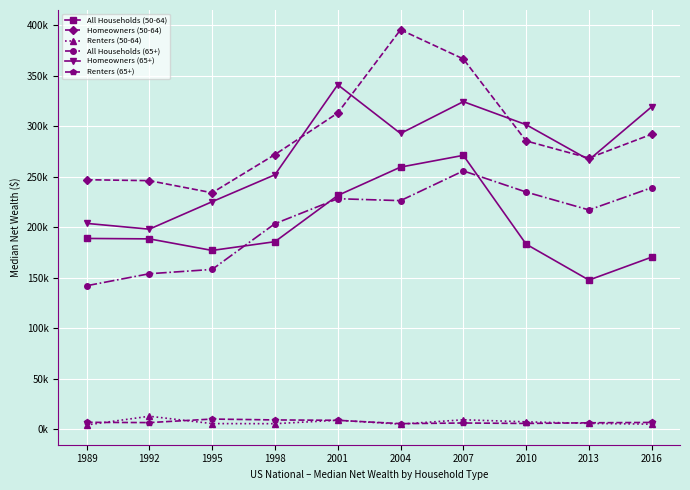

Where does the Renters (50-64) series first go above 5743?

1992